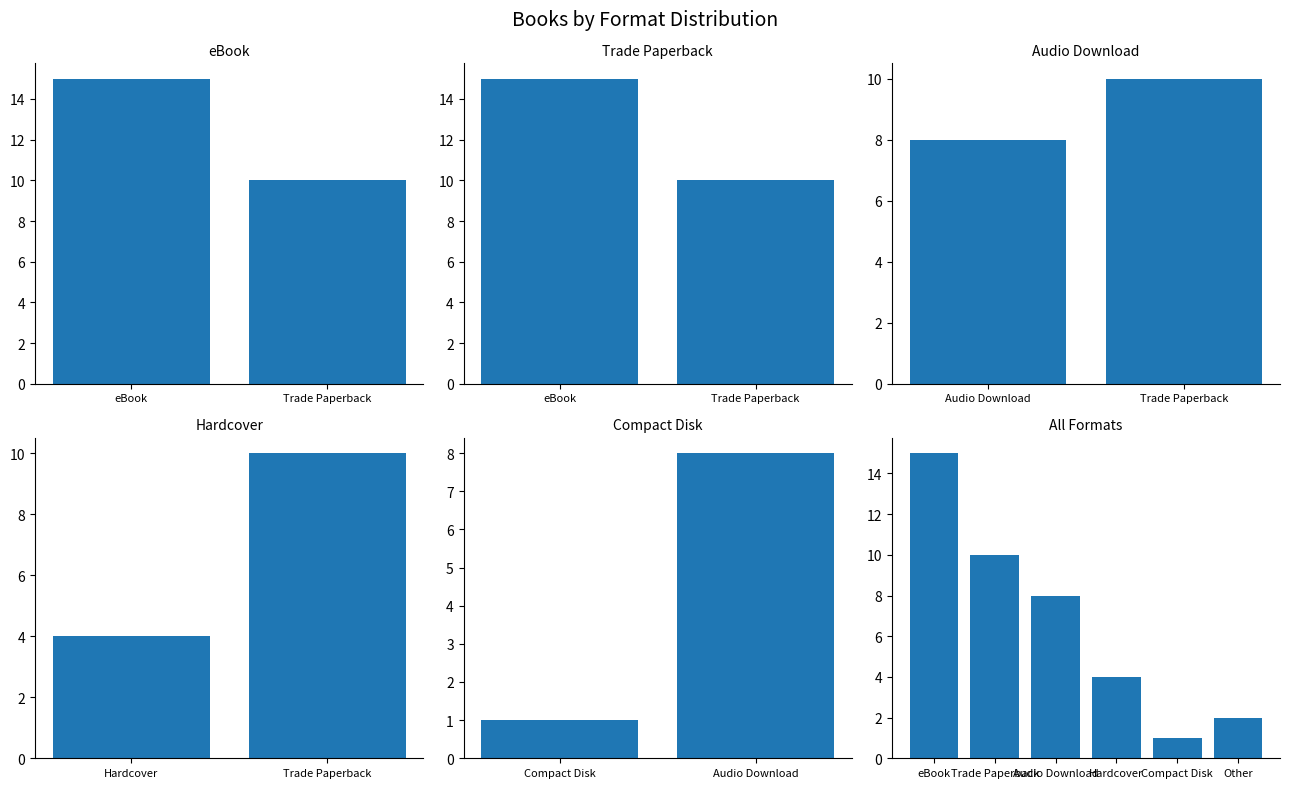

Is it true that the value at Hardcover is 7?

False